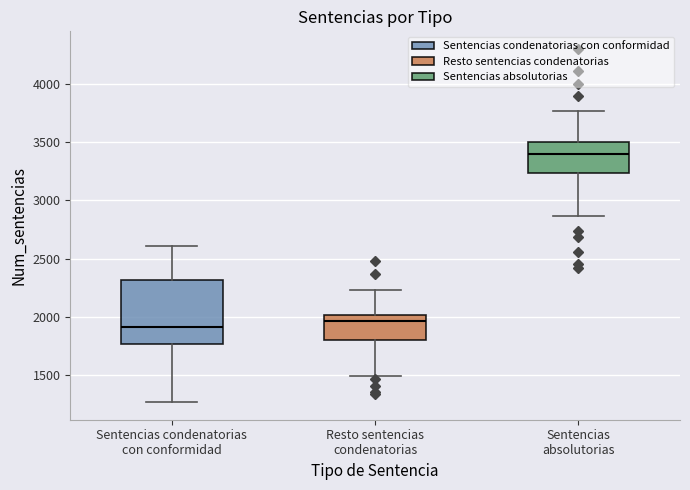

Reading left to right, transcribe this box plot: for each box, give where its median line is, the range the box spans, and where its two whiskers end, as read against the y-axis. The values are not printed on the chart, so give them approximately, as read against the axis.

Sentencias condenatorias con conformidad: median 1900, box 1750 to 2300, whiskers 1250 to 2600
Resto sentencias condenatorias: median 1950, box 1800 to 2000, whiskers 1500 to 2250
Sentencias absolutorias: median 3400, box 3250 to 3500, whiskers 2850 to 3750